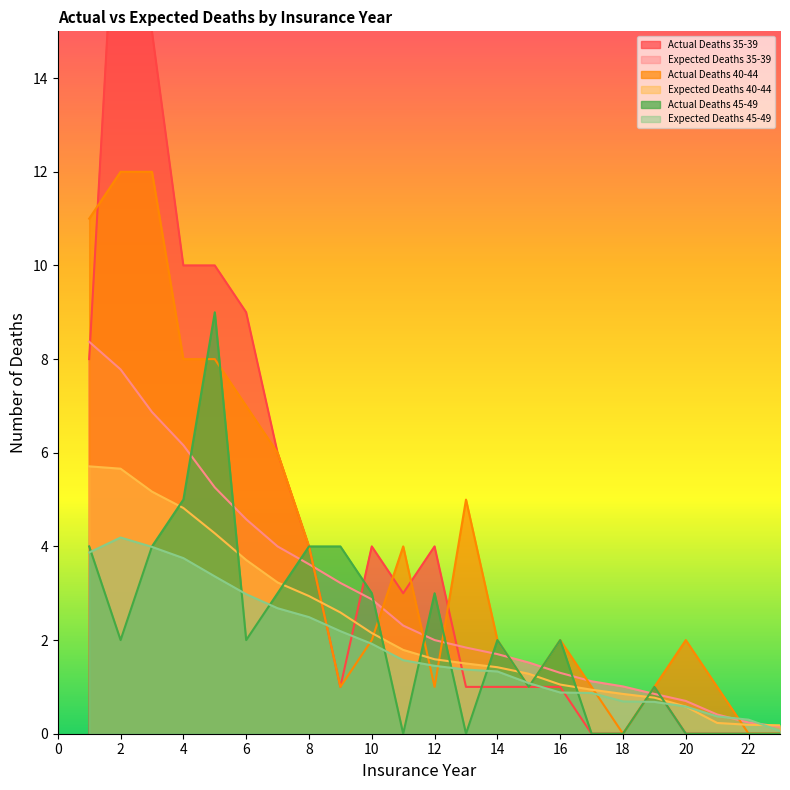

How many data points in Actual Deaths 45-49 are less than 2?

10